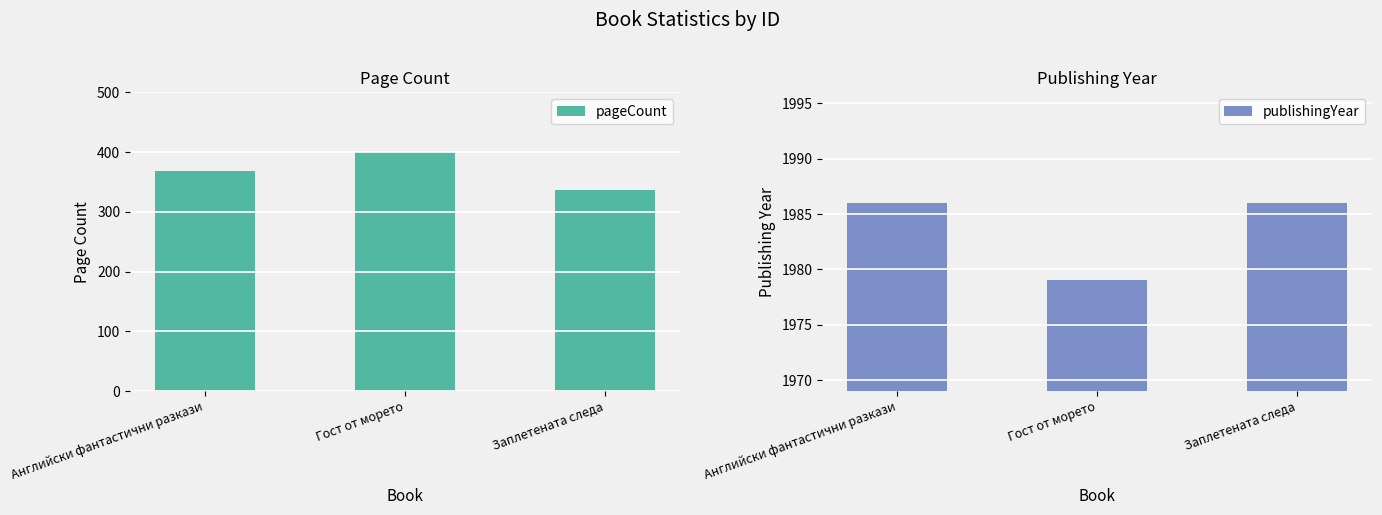

What position from the right is Английски фантастични разкази?

3